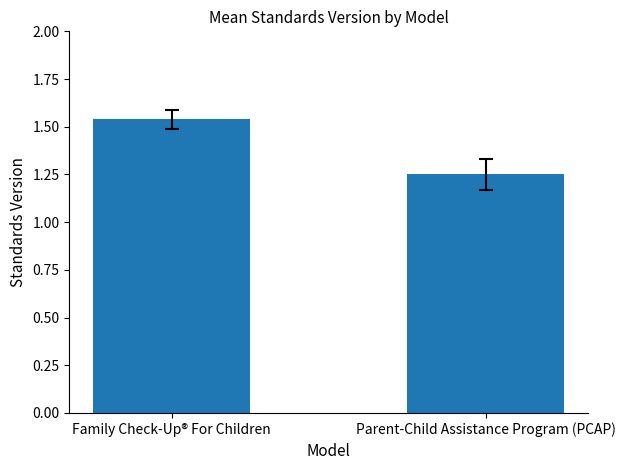

Rank the categories by value from lowest to highest.

Parent-Child Assistance Program (PCAP), Family Check-Up® For Children